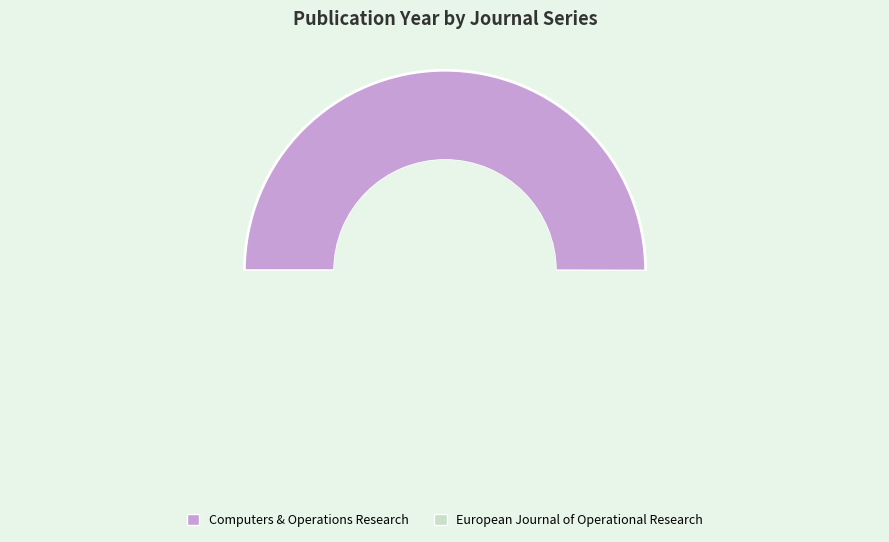

Which category accounts for the majority?

Computers & Operations Research